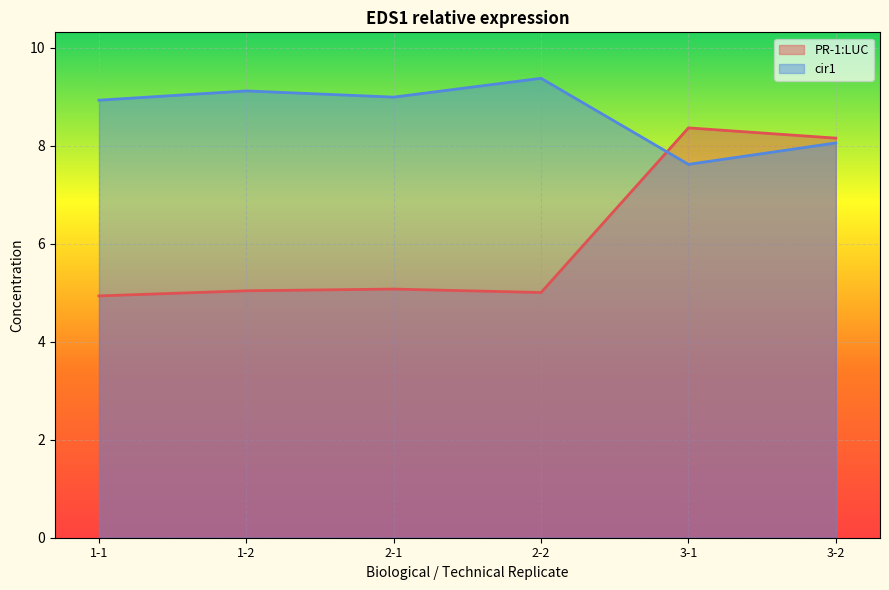

What is the label of the 2nd point from the right?

3-1